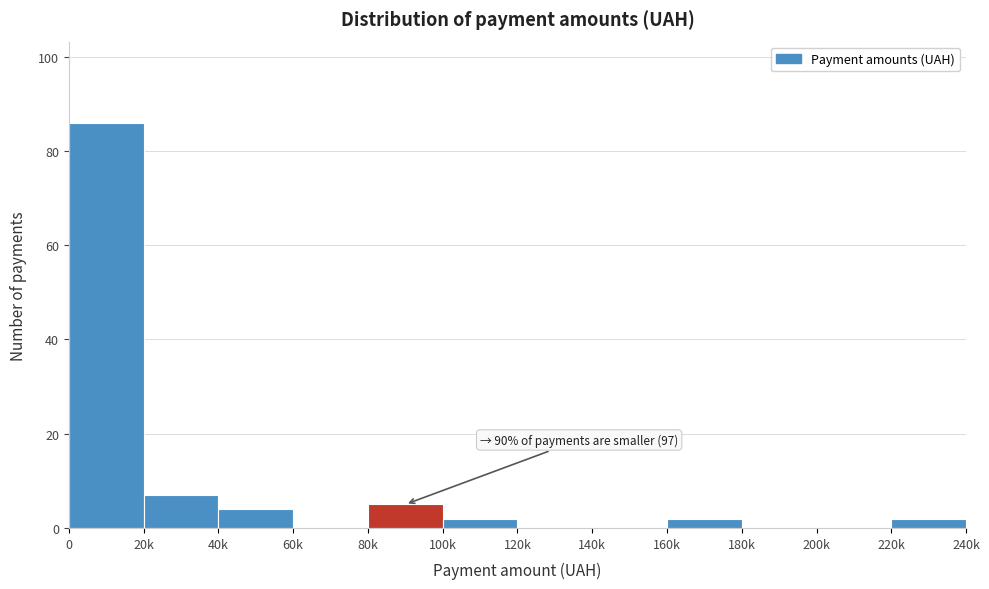

Reading left to right, transcribe all the data shown in this chart.

0=86	20k=7	40k=4	60k=0	80k=5	100k=2	120k=0	140k=0	160k=2	180k=0	200k=0	220k=2